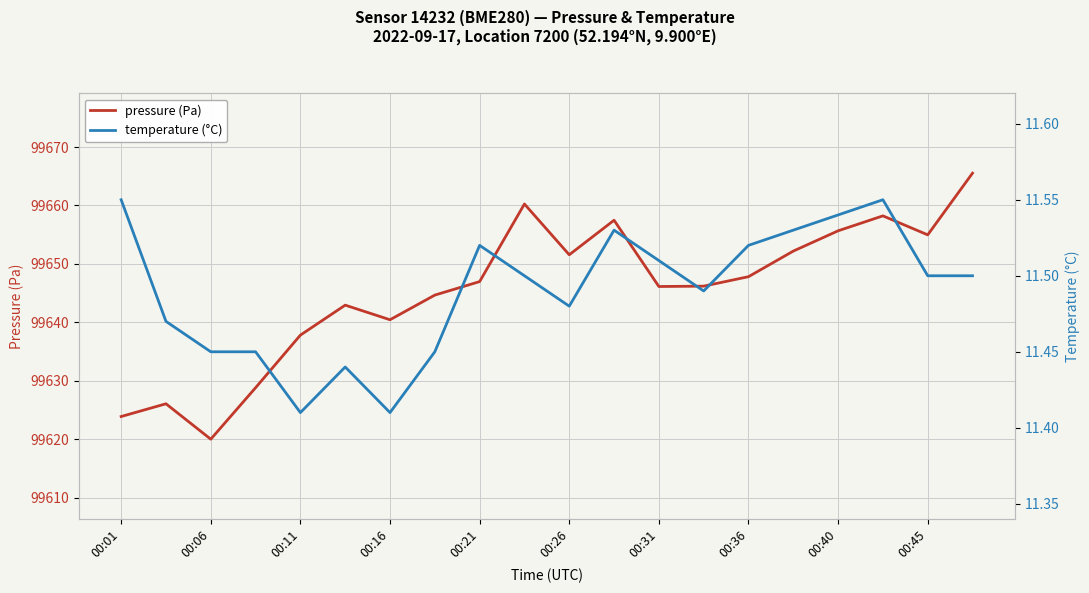

What is the highest value of the pressure (Pa) series?

99665.5